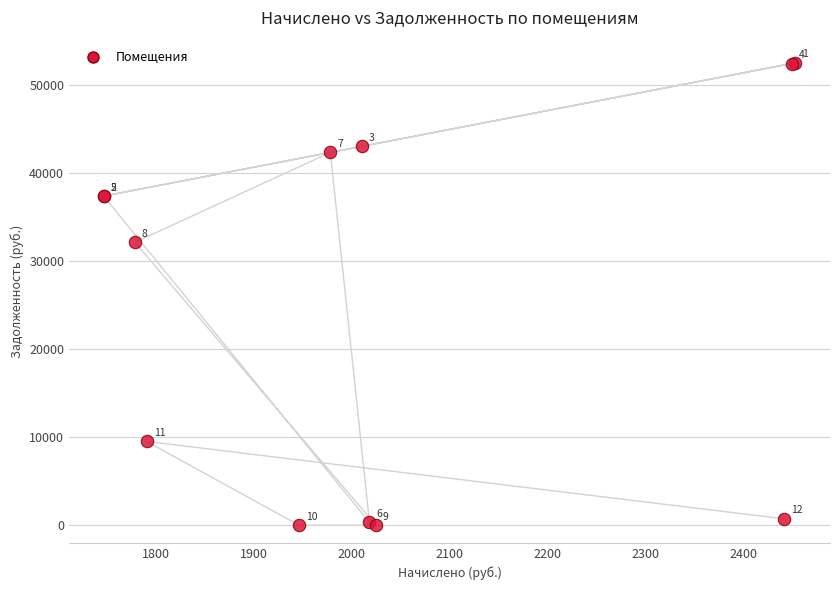

What Y value in the scatter plot is closest to 26255?

32126.6